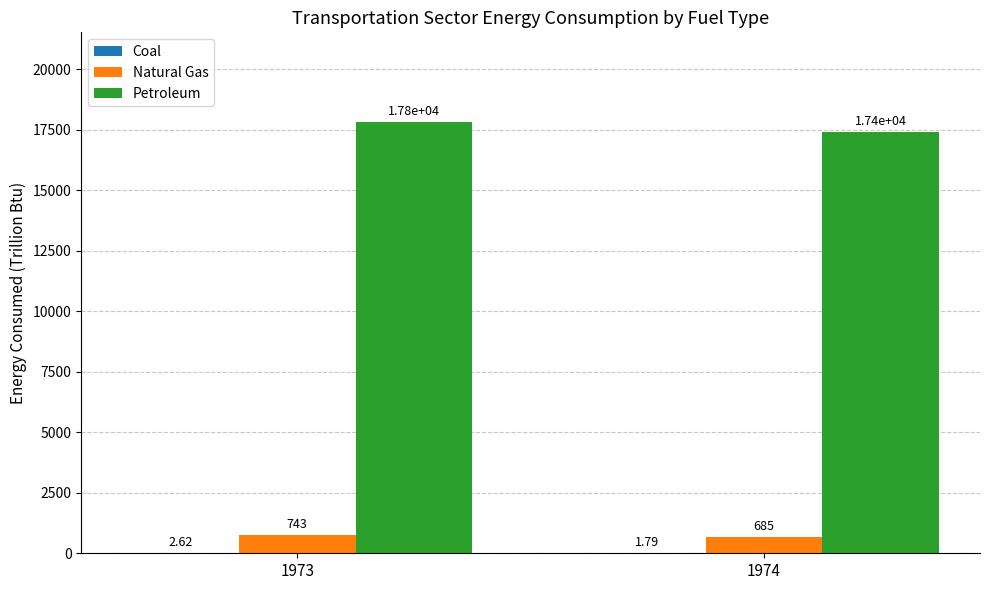

Which series changed the most between 1973 and 1974?

Petroleum